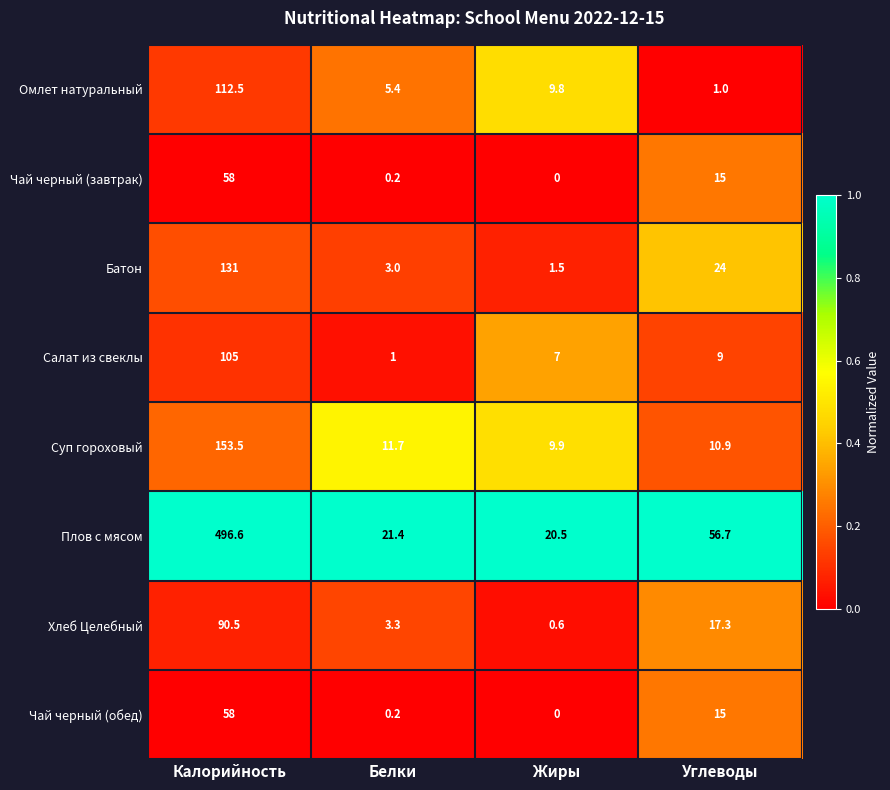

What is the maximum value shown in the chart?

496.6